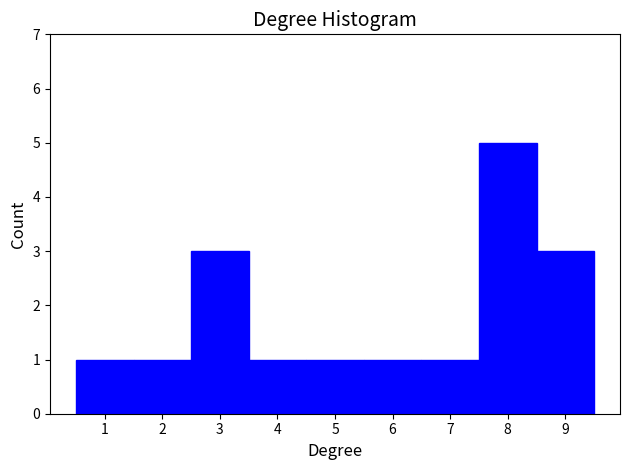

Reading left to right, list every bar in this chart as the range it spans on the x-axis followed by its height. The values are not printed on the chart, so give them approximately, as read against the axis.

0.5 to 1.5: 1
1.5 to 2.5: 1
2.5 to 3.5: 3
3.5 to 4.5: 1
4.5 to 5.5: 1
5.5 to 6.5: 1
6.5 to 7.5: 1
7.5 to 8.5: 5
8.5 to 9.5: 3